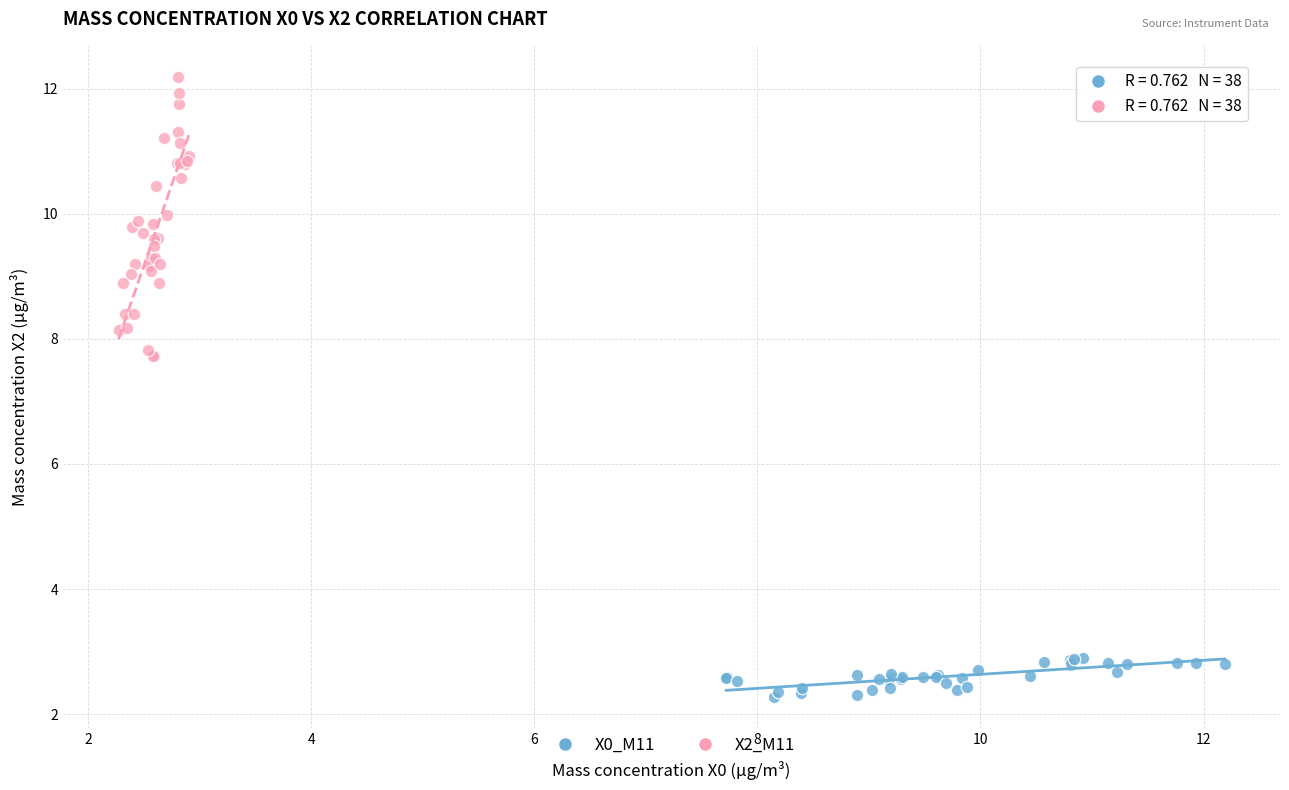

Which series has the widest spread of Y values?

X2_M11